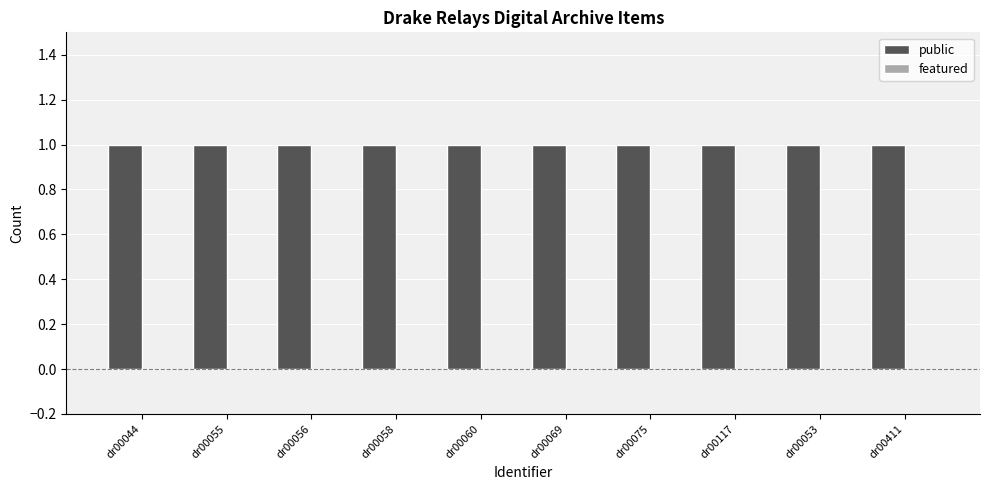

The public series shows 1 at dr00069. True or false?

True